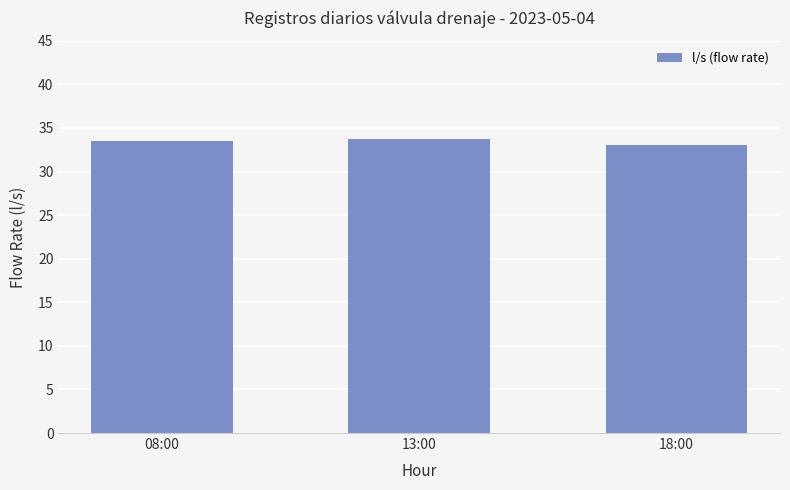

What is the label of the 3rd bar from the right?

08:00